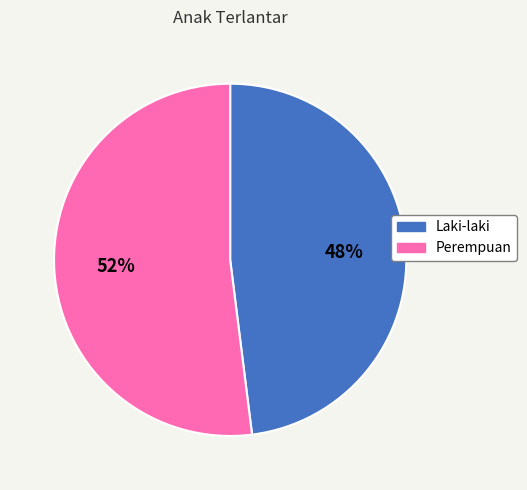

To the nearest percent, what percentage of the pie is Laki-laki?

48%